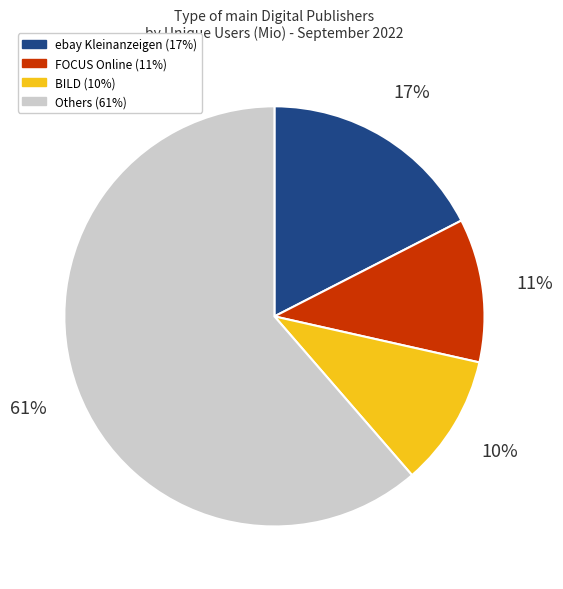

To the nearest percent, what is the average slice percentage?

25%